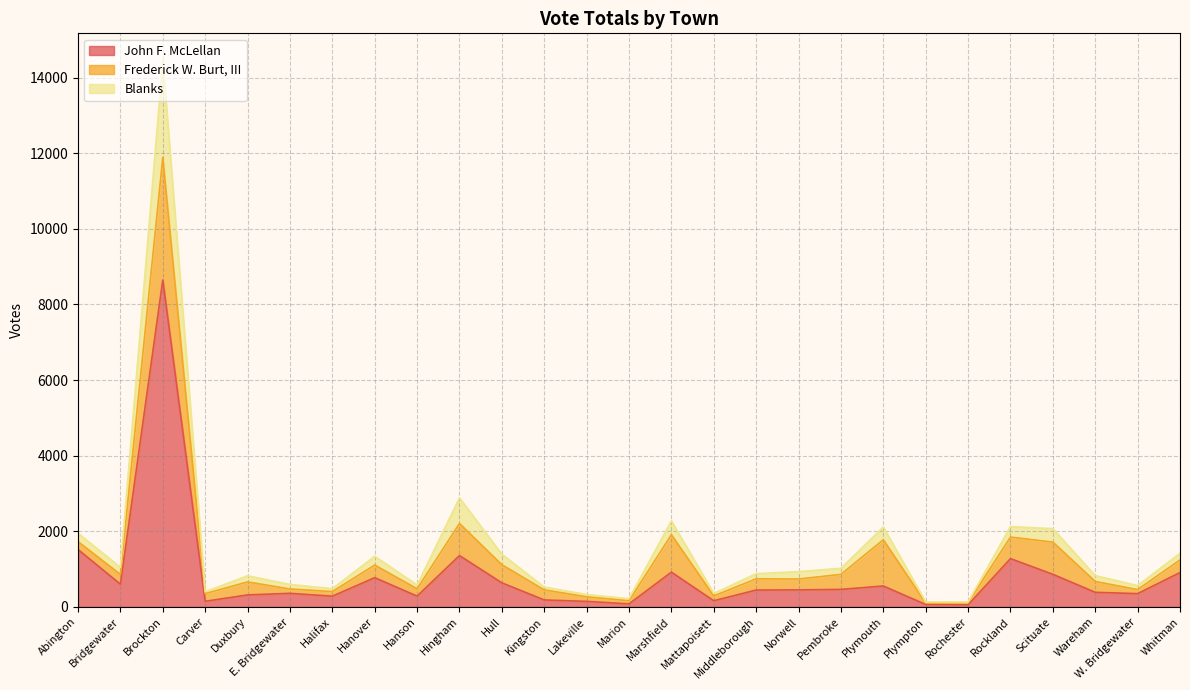

At which category is the sum across all series the highest?

Brockton